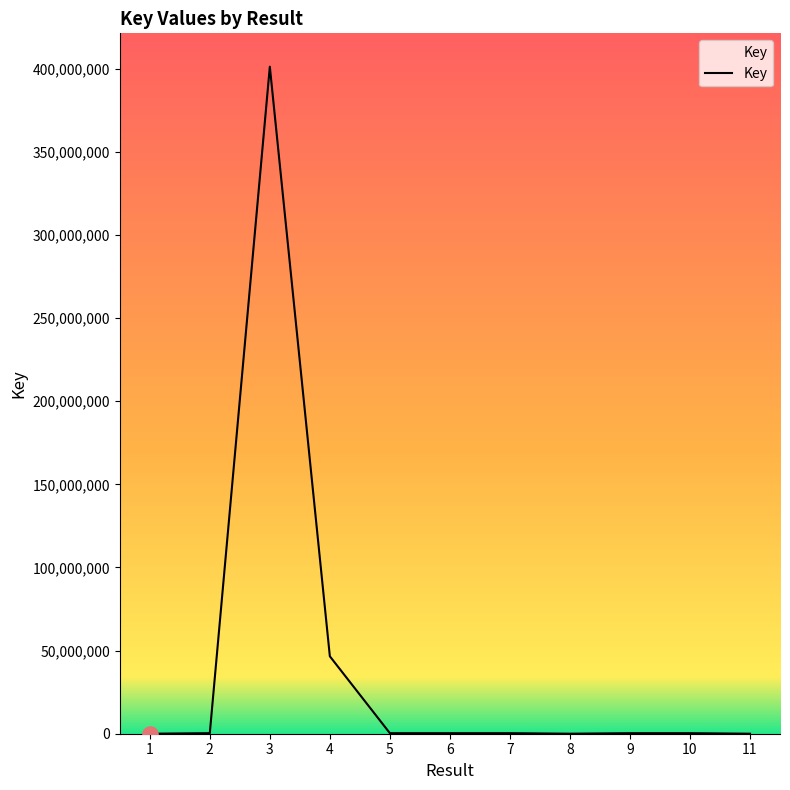

What is the change in value from 3 to 4?

-354618468